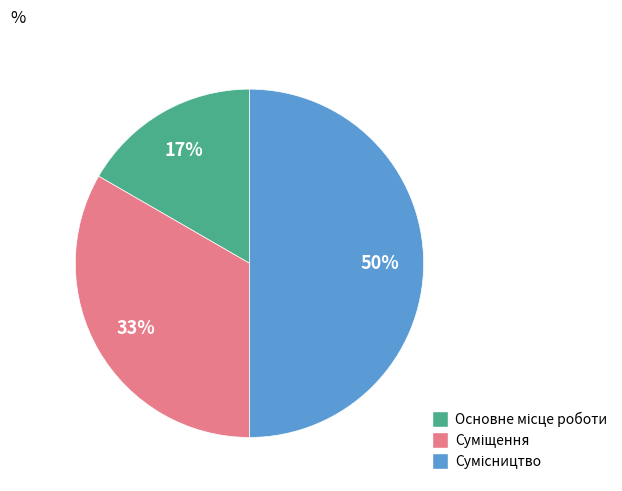

To the nearest percent, what is the average slice percentage?

33%